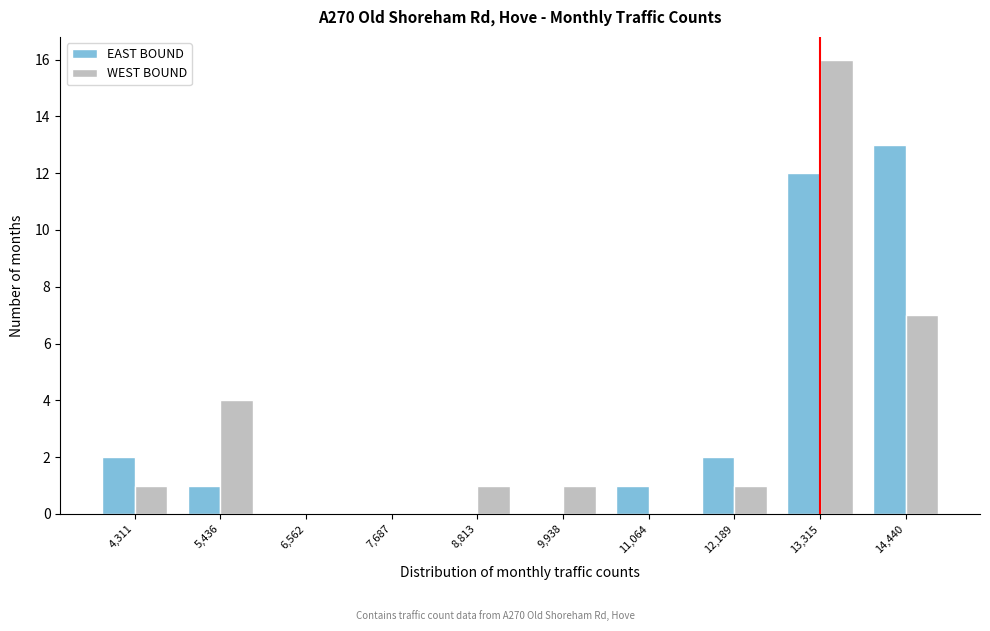

Reading right to left, extract all data points from this chart.

EAST BOUND: 14,440=13	13,315=12	12,189=2	11,064=1	9,938=0	8,813=0	7,687=0	6,562=0	5,436=1	4,311=2
WEST BOUND: 14,440=7	13,315=16	12,189=1	11,064=0	9,938=1	8,813=1	7,687=0	6,562=0	5,436=4	4,311=1